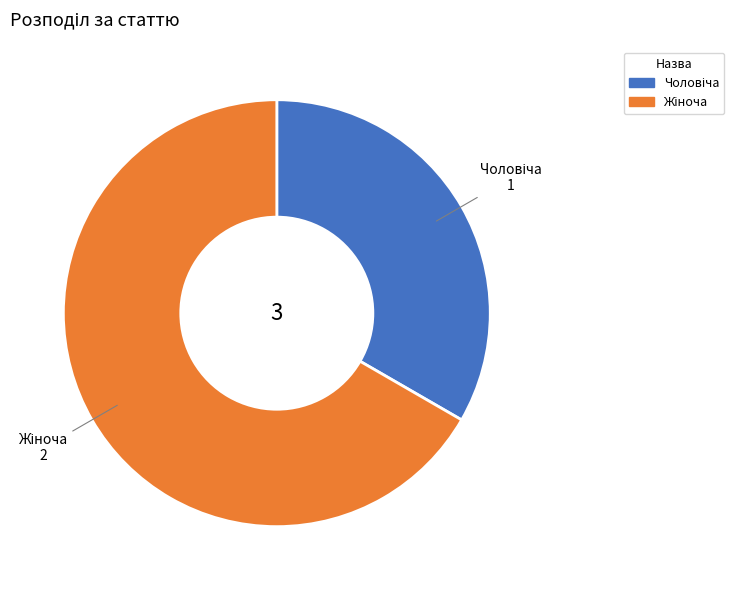

Is there any slice that represents more than half of the pie?

Yes